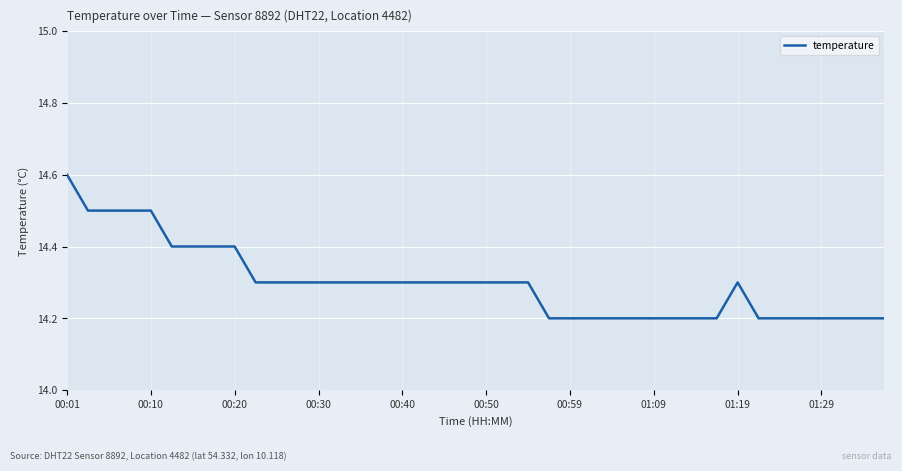

What is the difference between the maximum and minimum values?

0.4